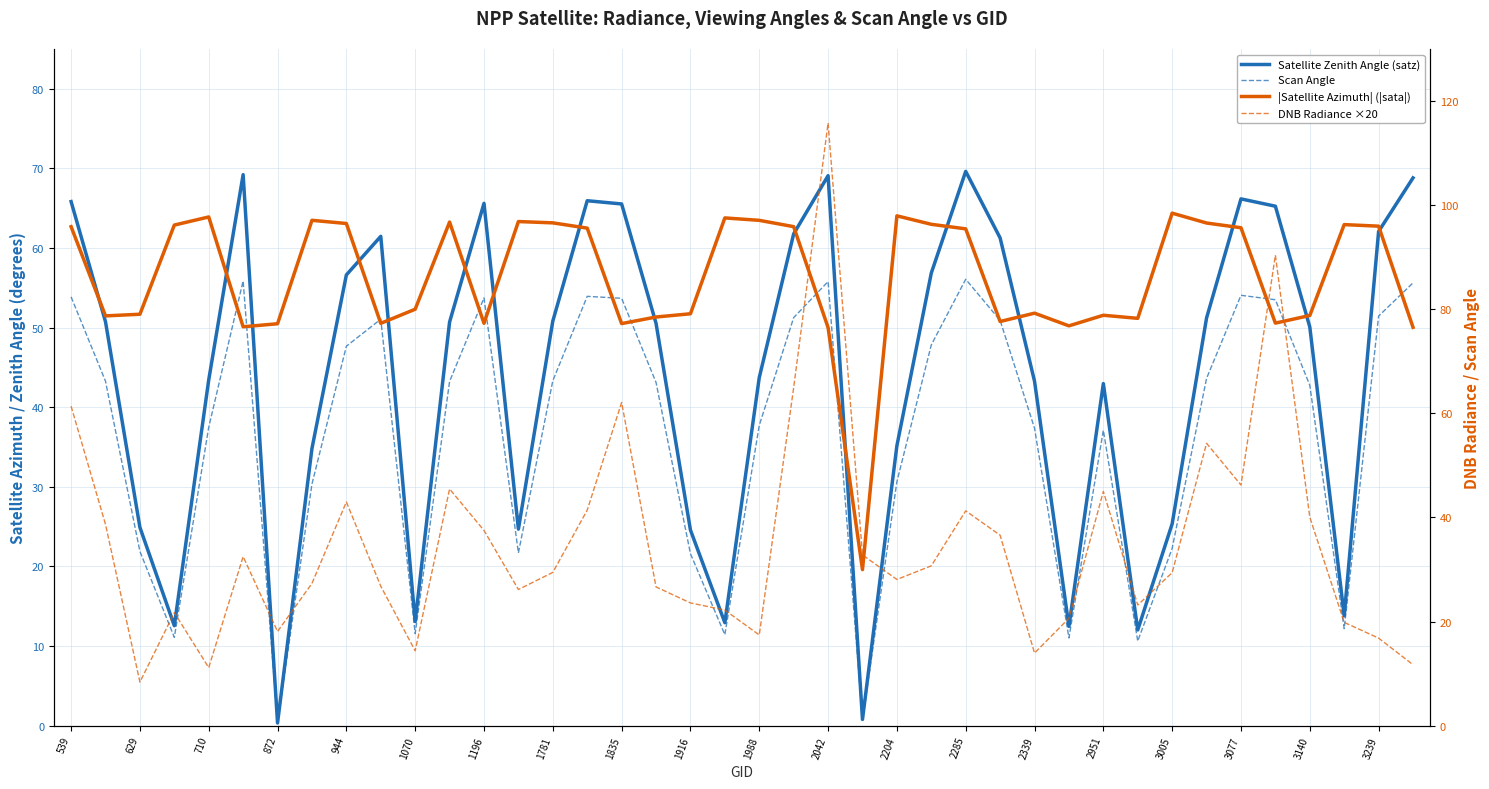

Is this an area chart (filled region under the line)?

No